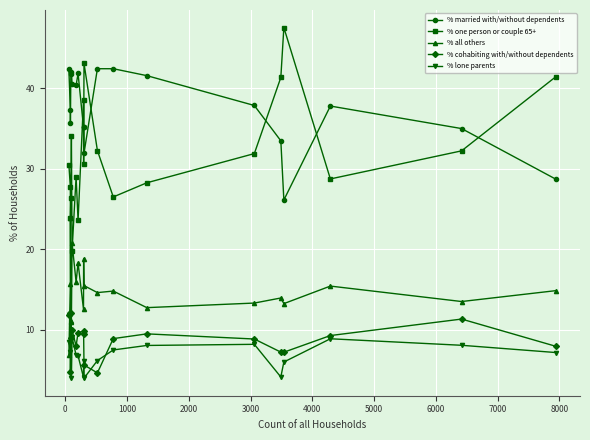

True or false: % cohabiting with/without dependents has more than 0 interior local peaks.

True